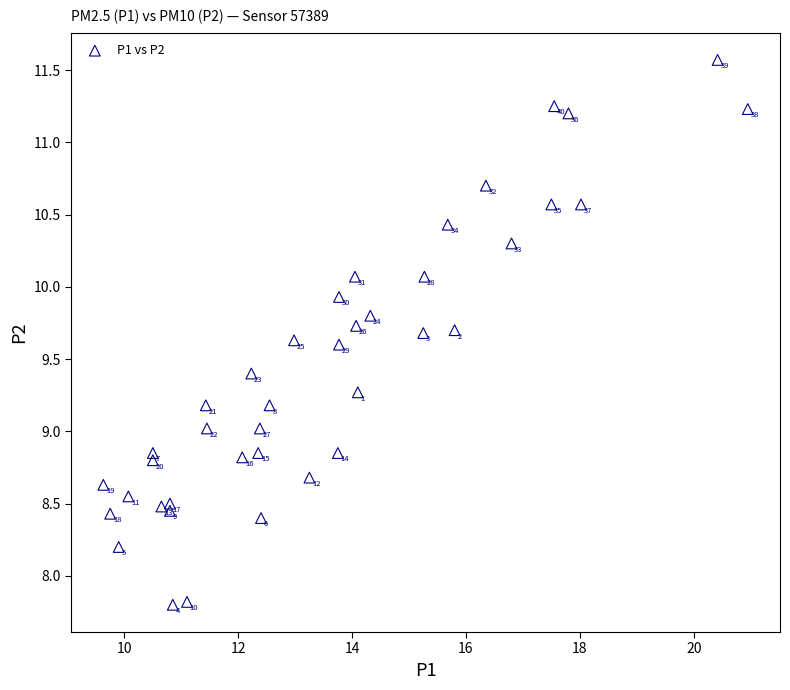

What is the range of X values (max minus min)?

11.3